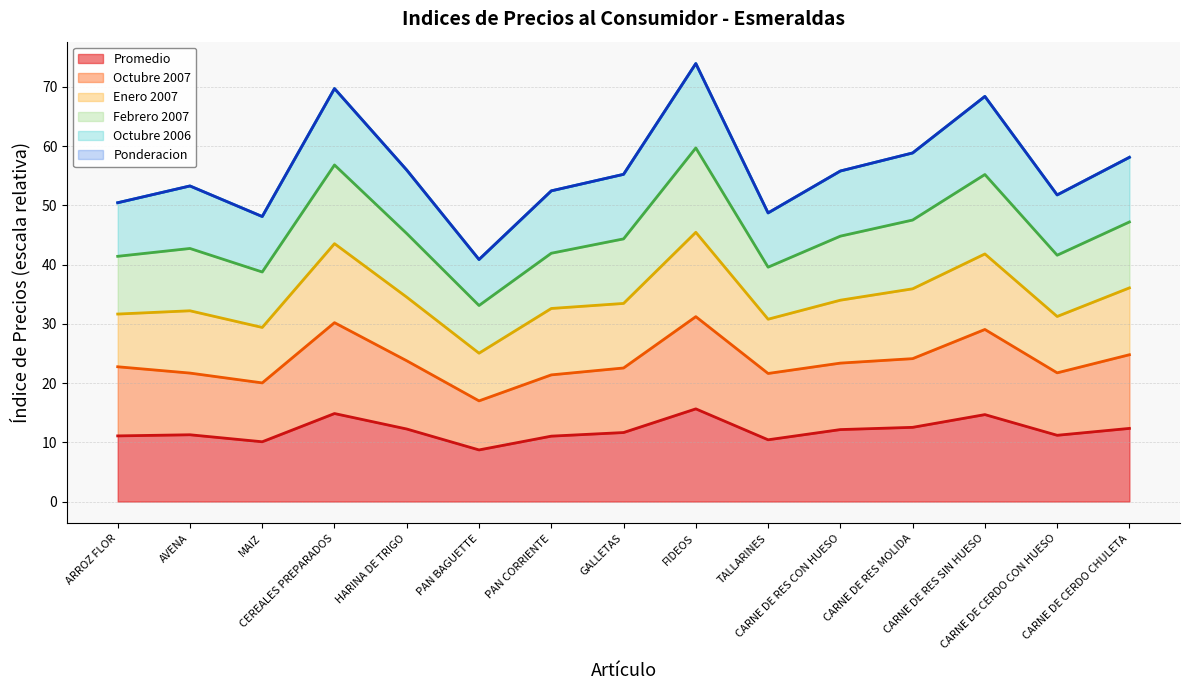

What is the minimum value for Promedio?

8.7